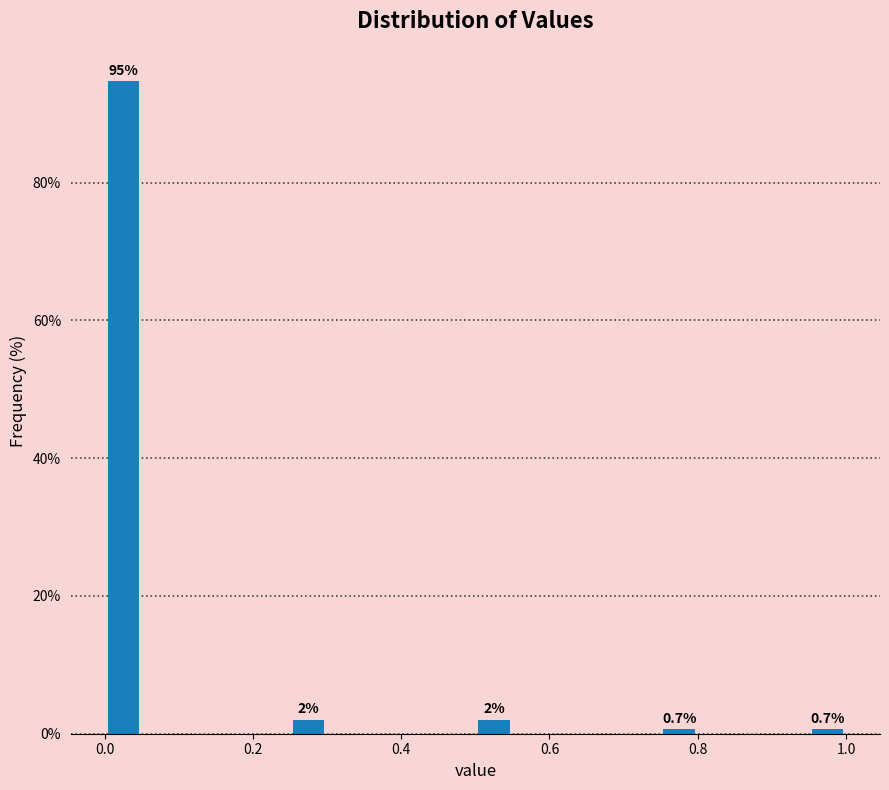

Around what value on the x-axis is the tallest bar? Give the approximate position of its centre, as read against the axis.

0.02